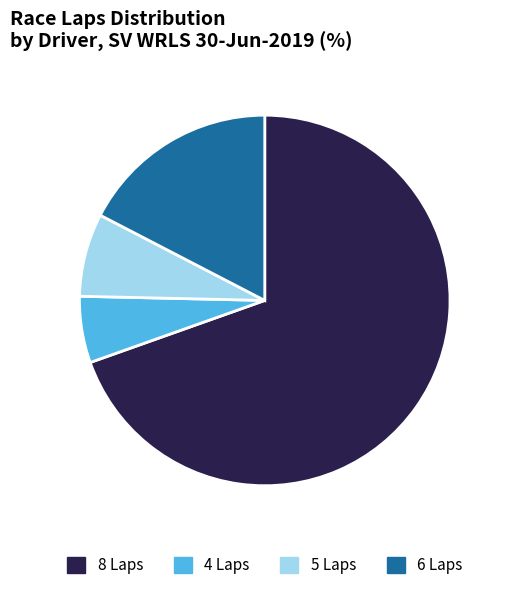

Does any single category account for the majority?

Yes